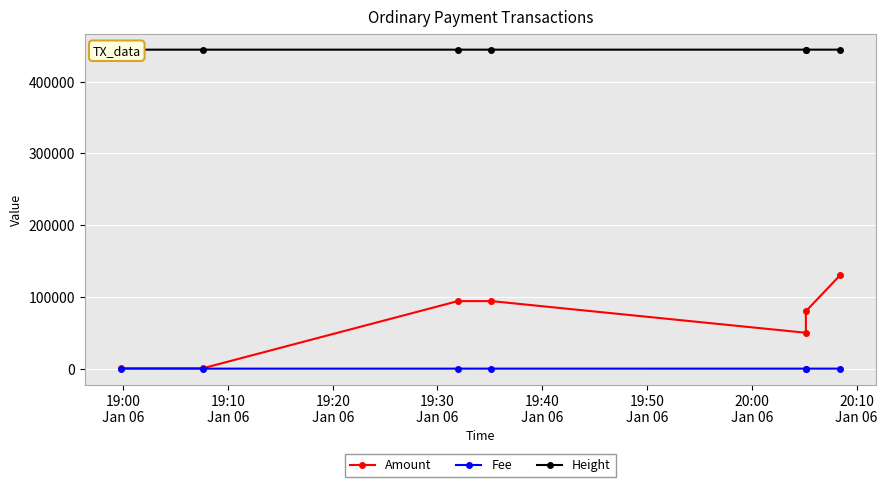

True or false: Height has more than 2 interior local peaks.

False